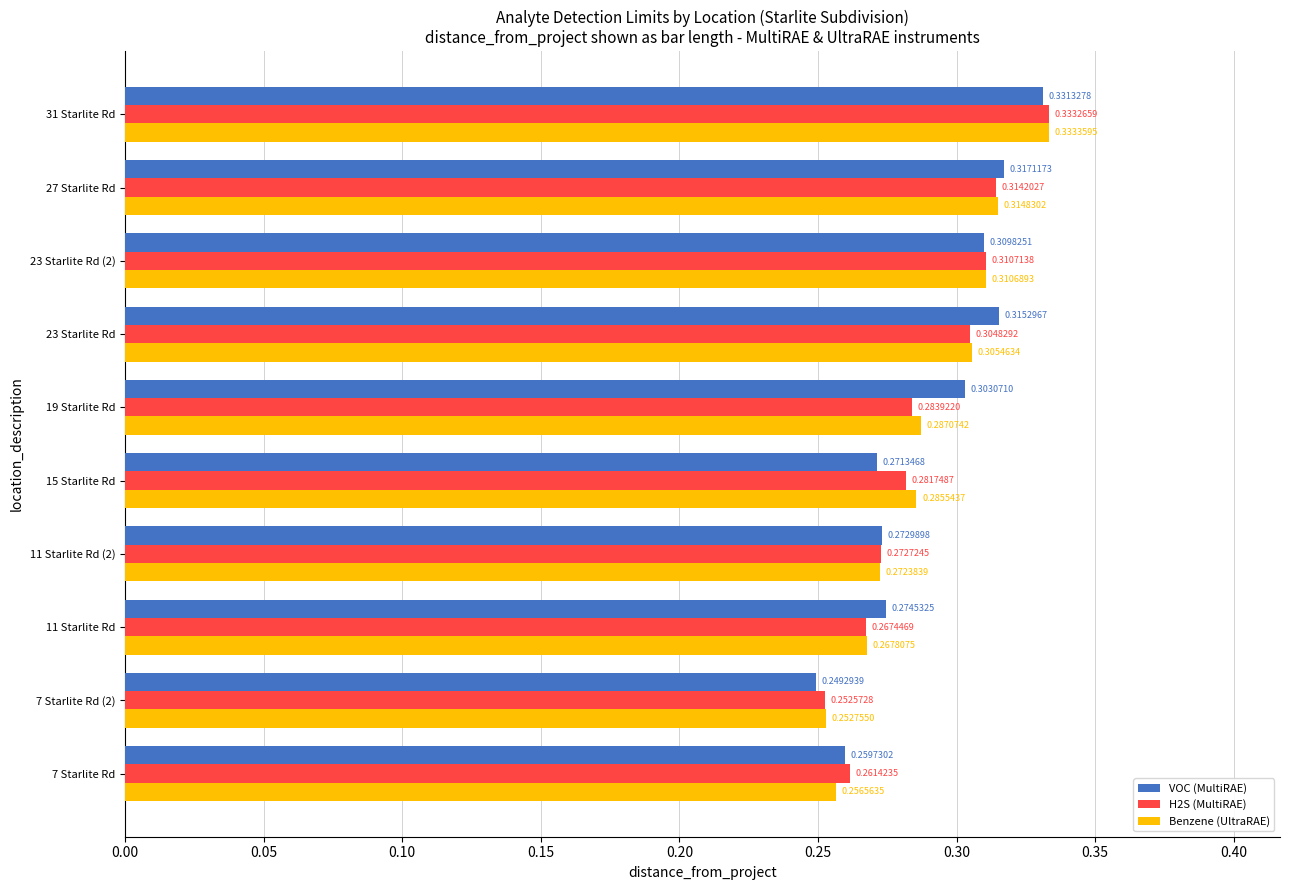

Which series has the largest range (max minus min)?

VOC (MultiRAE)